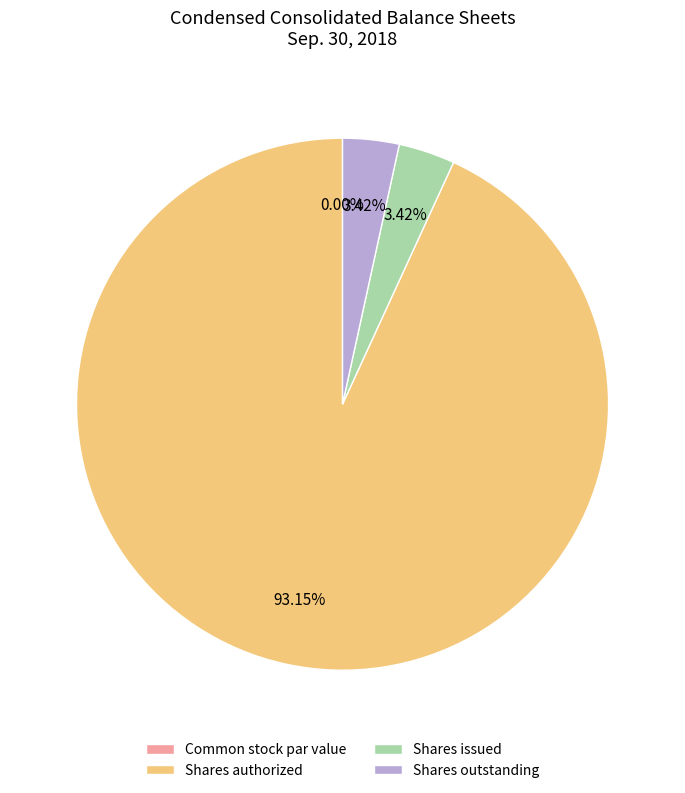

What is the largest slice in the pie chart?

Shares authorized